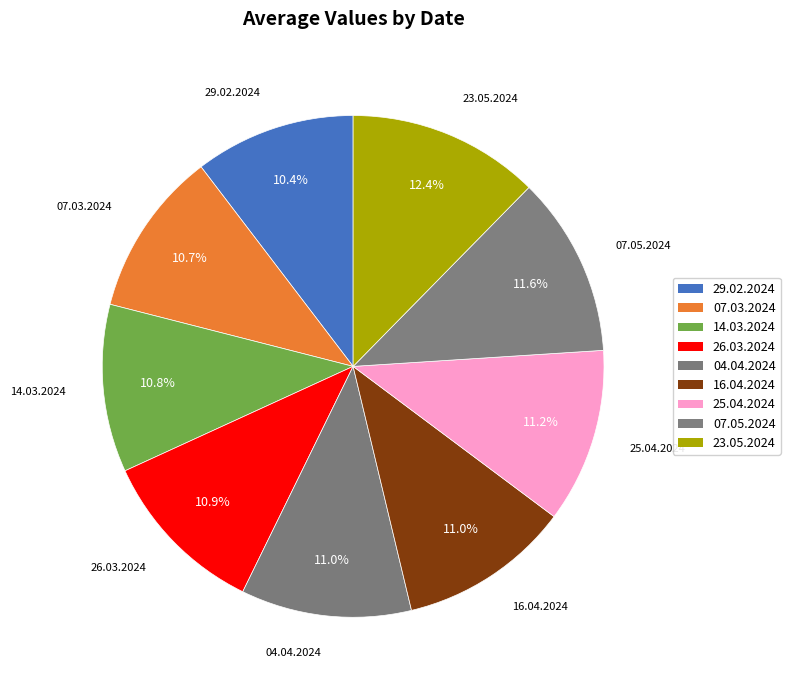

Between 23.05.2024 and 25.04.2024, which is larger?

23.05.2024